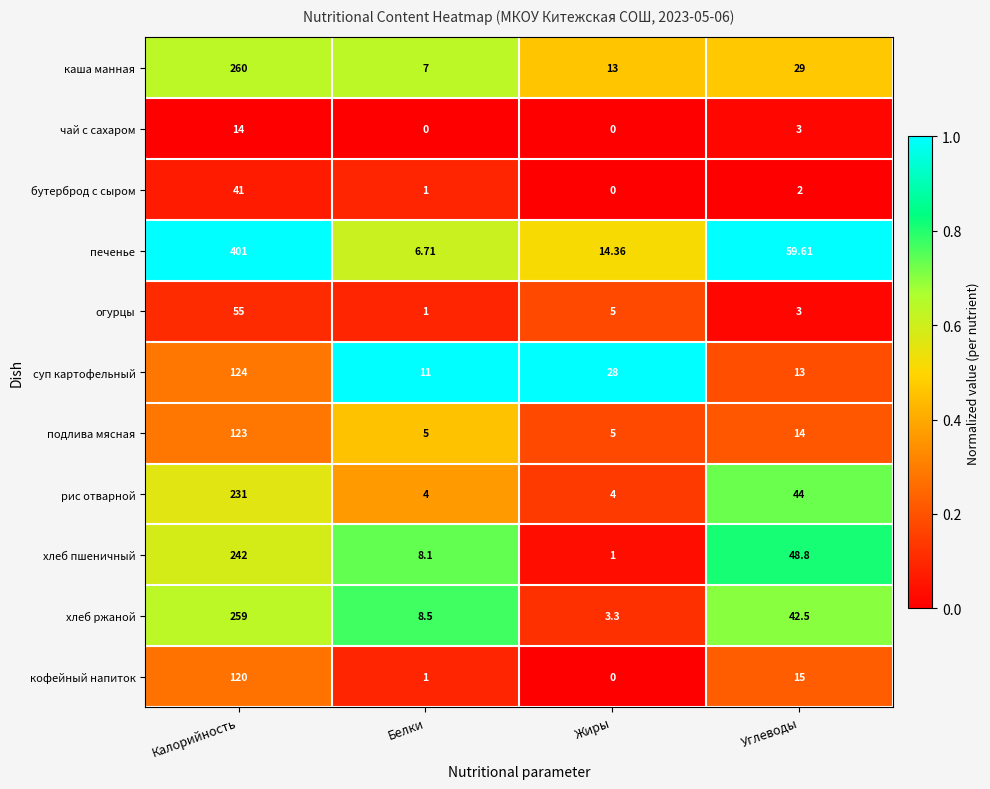

At which category does the chart reach its peak across all series?

Калорийность